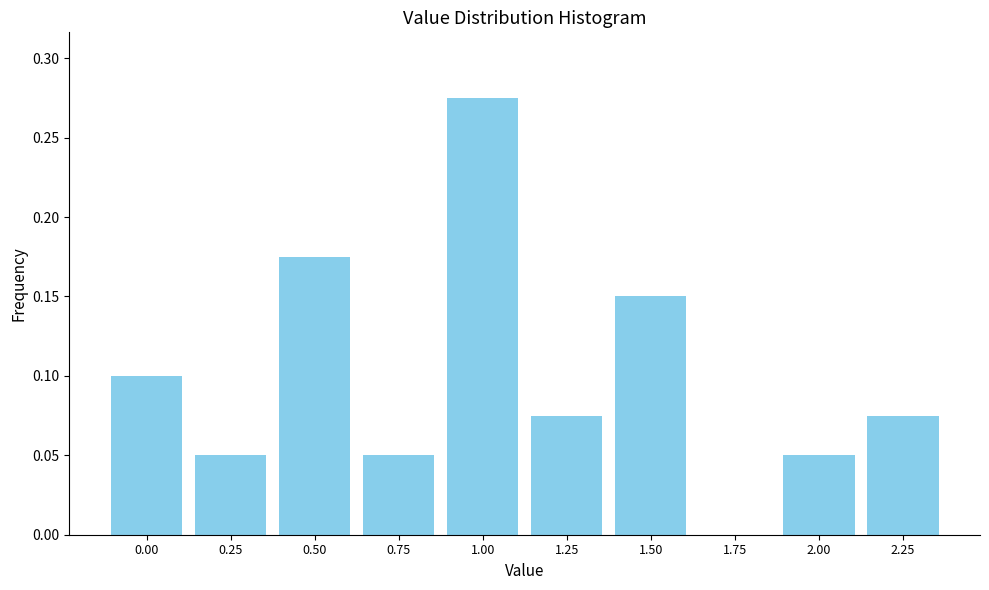

Which category has the highest value across all series?

1.00